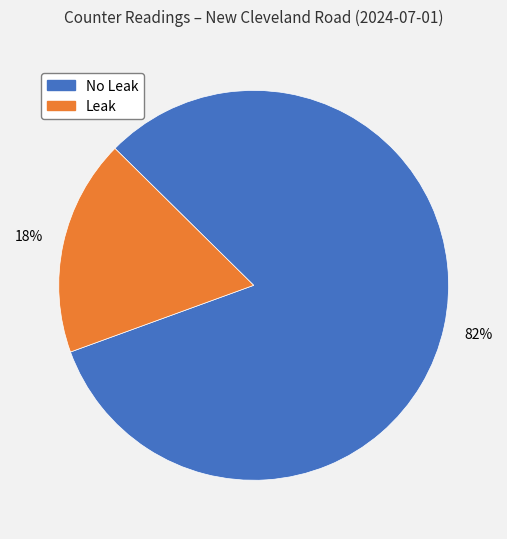

What is the ratio of the value at No Leak to the value at Leak?

4.6